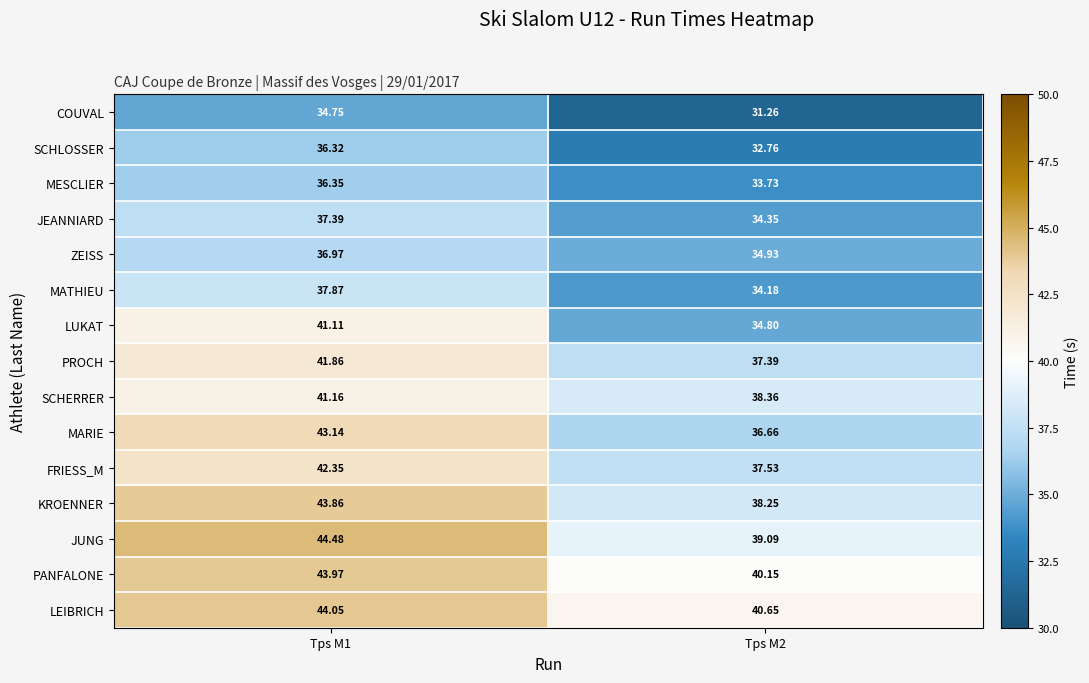

Which series has the widest spread of values?

MARIE